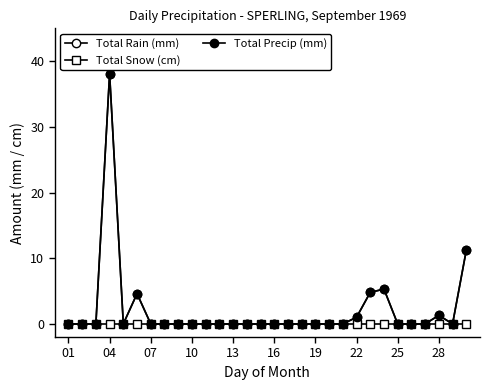

Does the chart have visible grid lines?

No